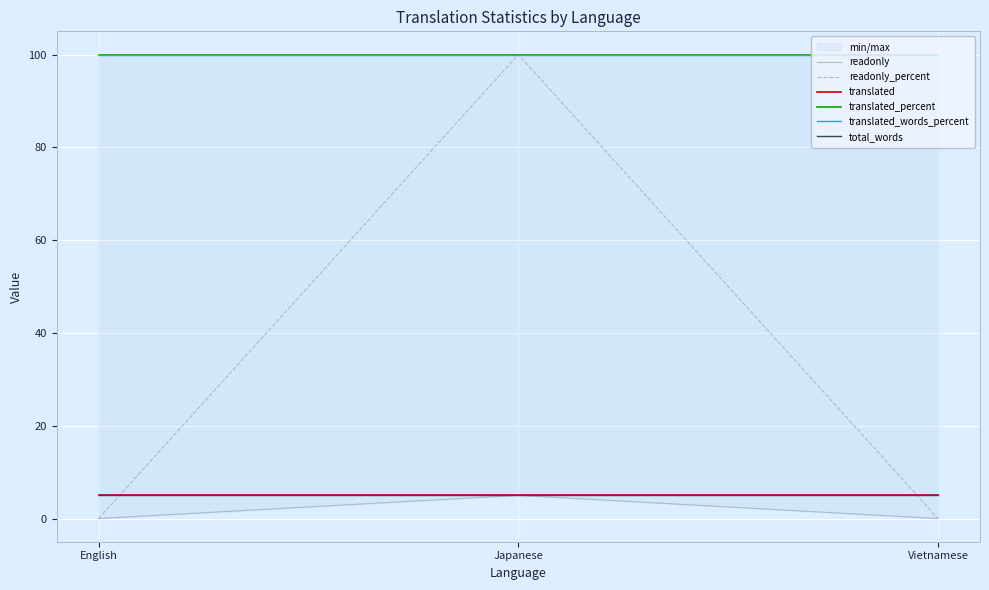

What is the value of the translated_words_percent point at the 2nd from the left?

100